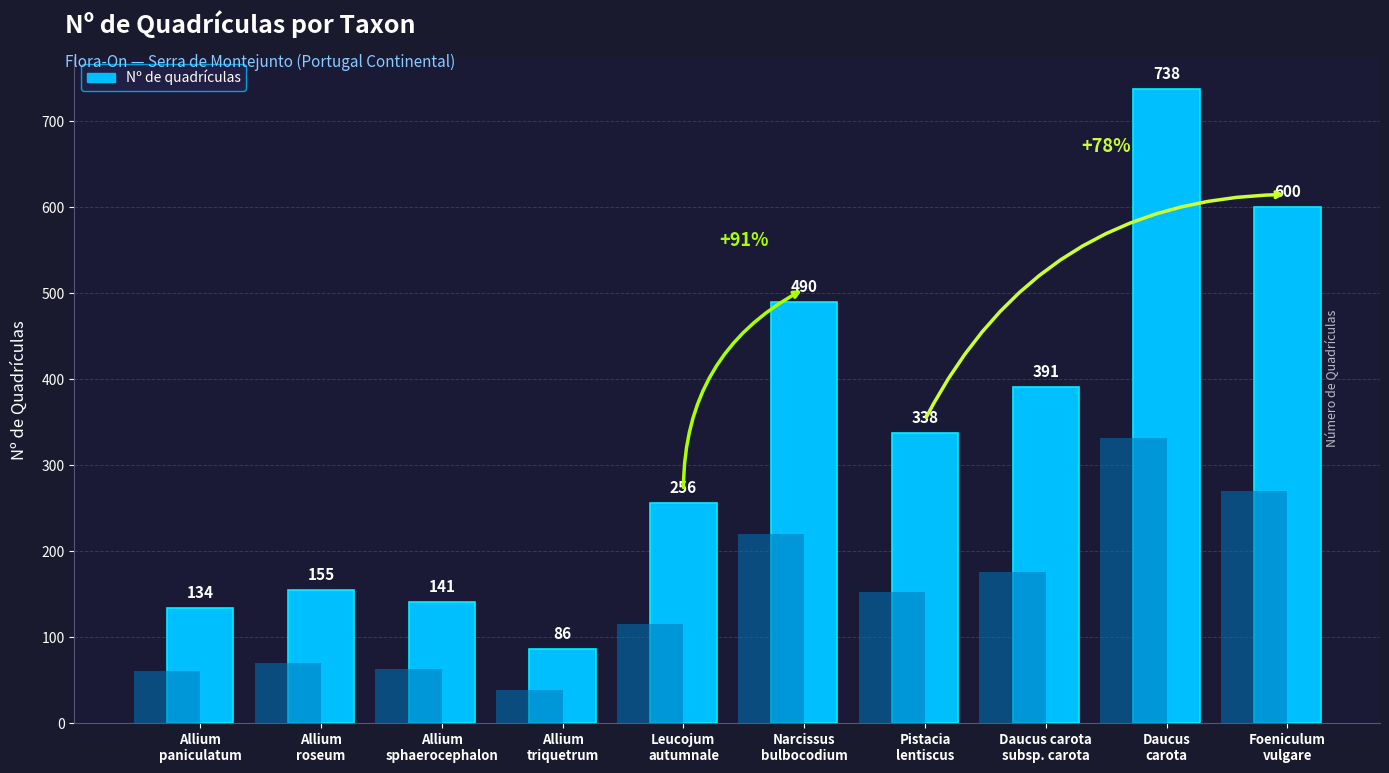

What is the average value?

333